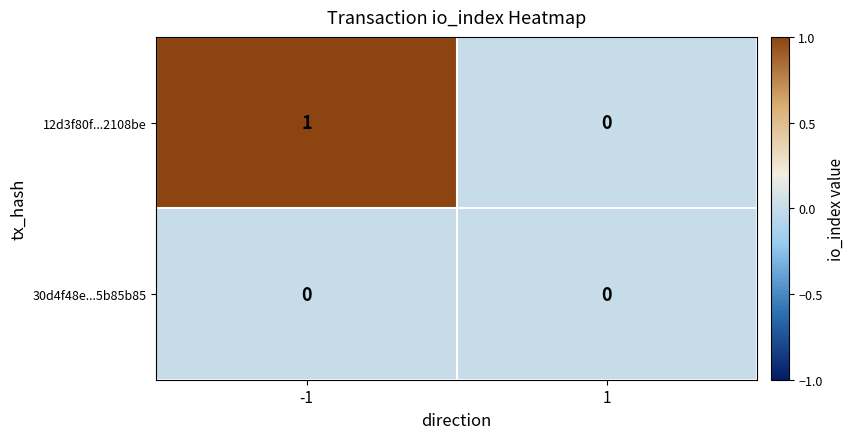

Between -1 and 1, which series saw the biggest shift?

12d3f80f...2108be